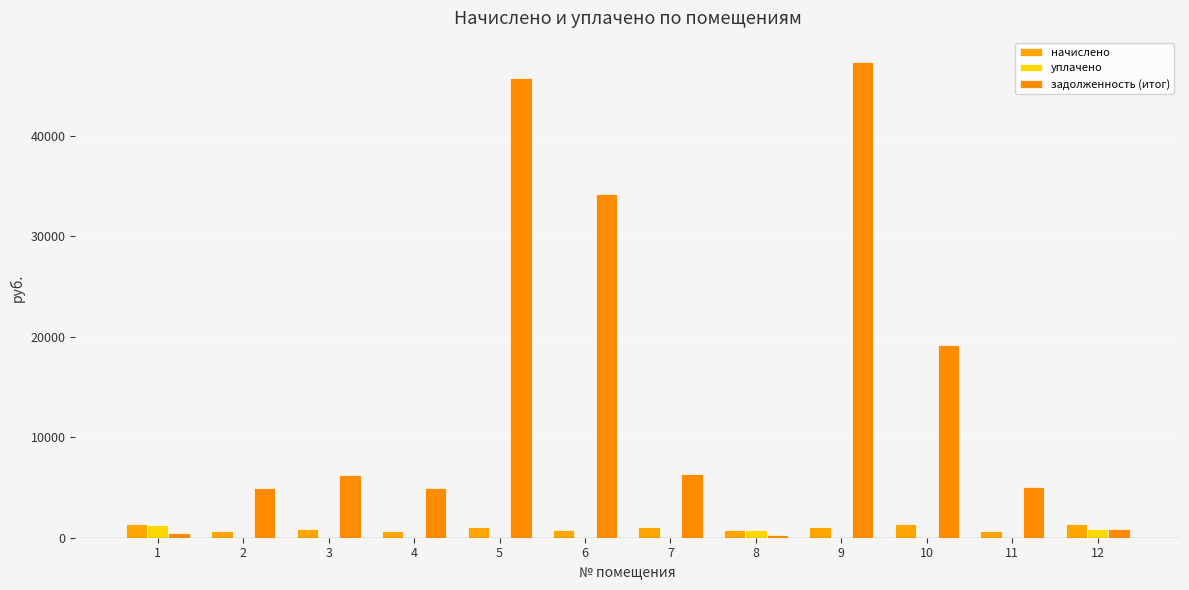

How many categories are shown in the chart?

12